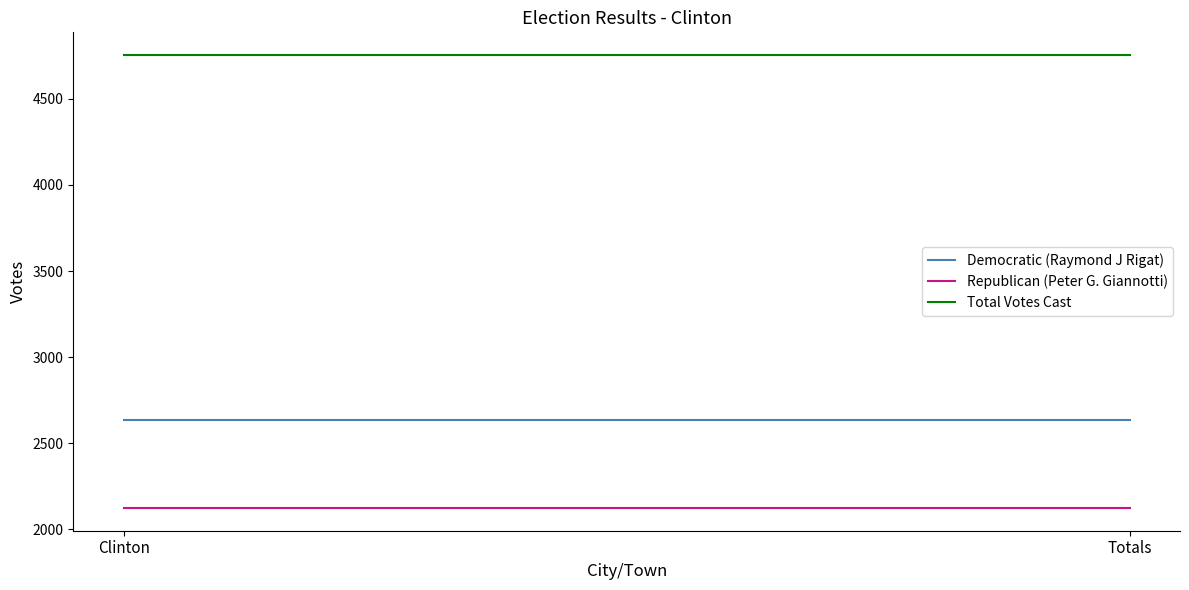

Does the chart display data point markers on the line(s)?

No